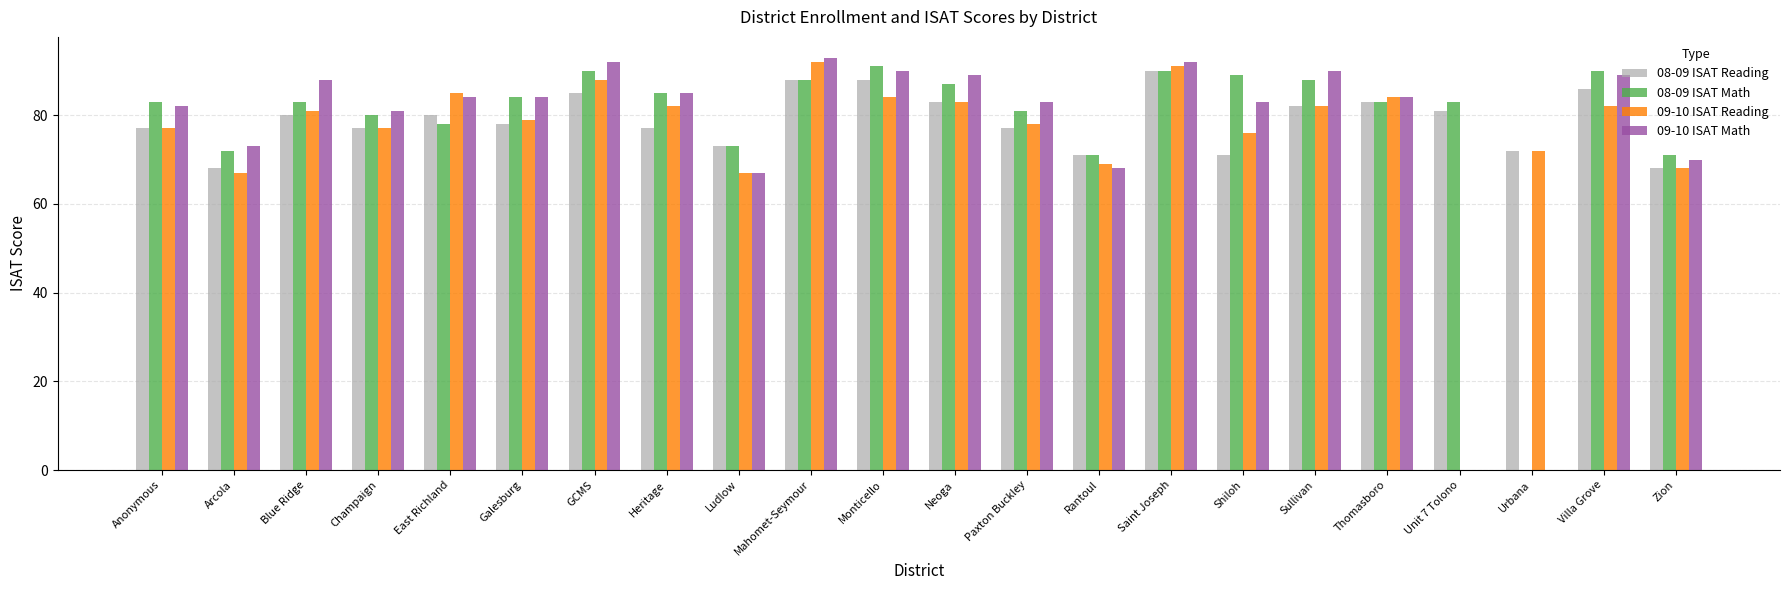

True or false: 08-09 ISAT Reading has a value of 26.9 at Rantoul.

False